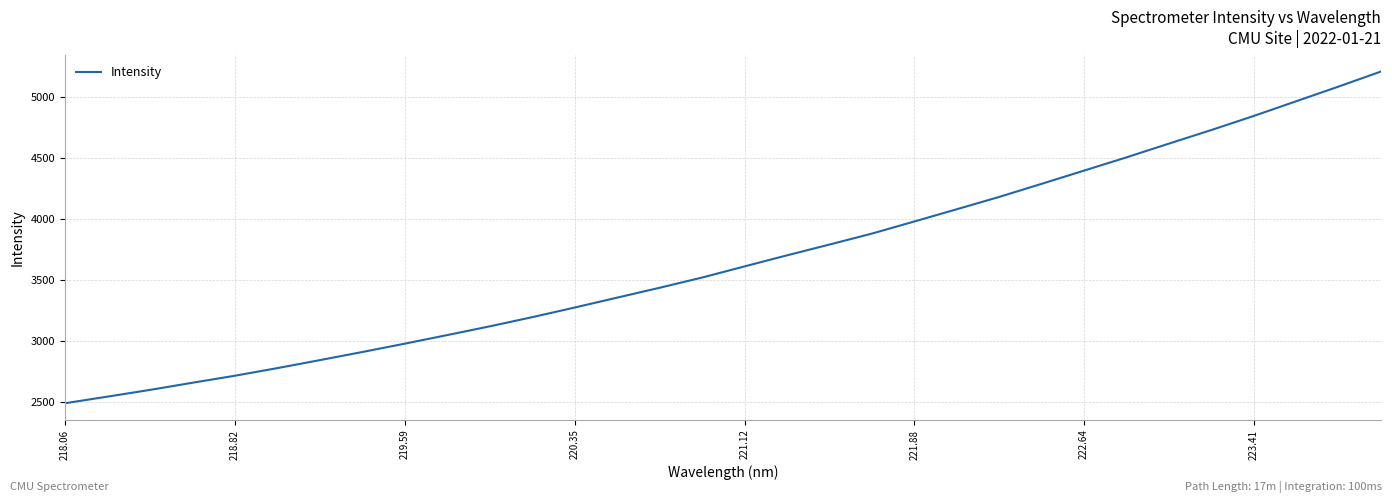

What is the greatest value displayed?

5207.0